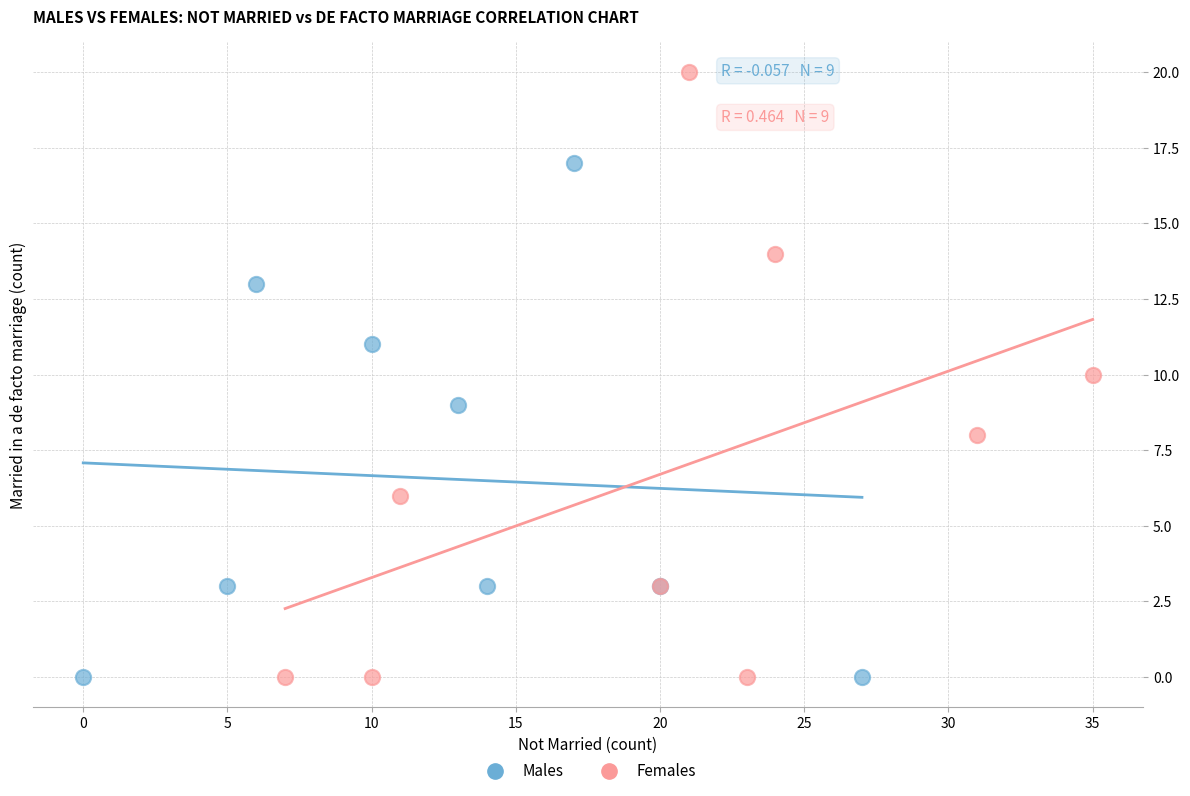

Which series has the largest Y range (max minus min)?

Females